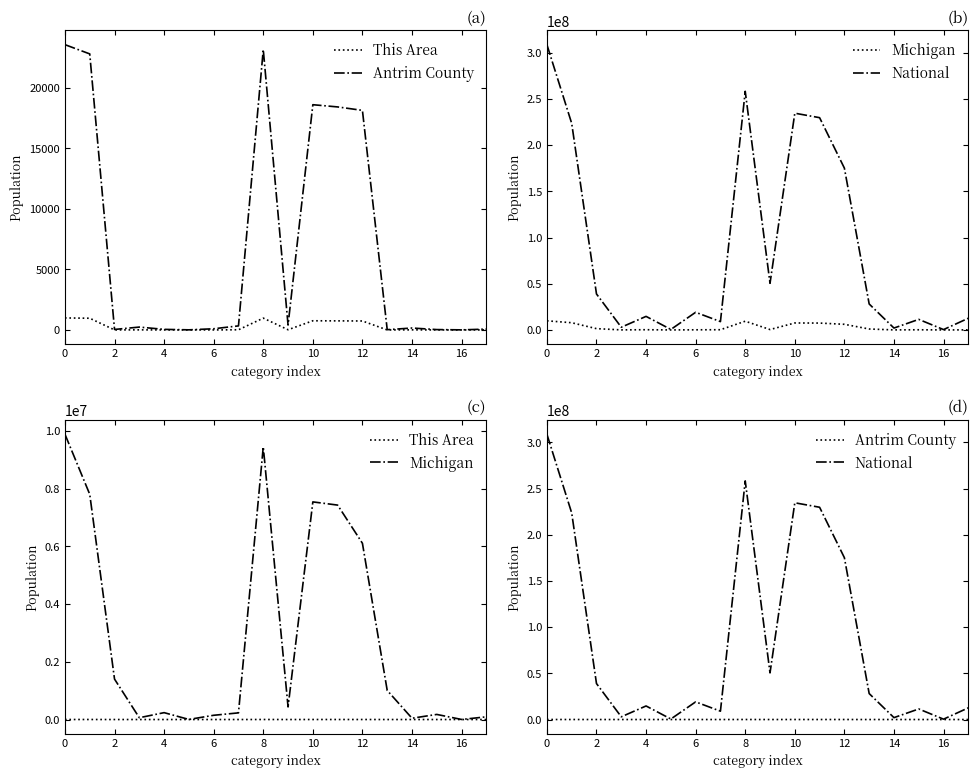

Which has a higher value, 2 or 6?

2